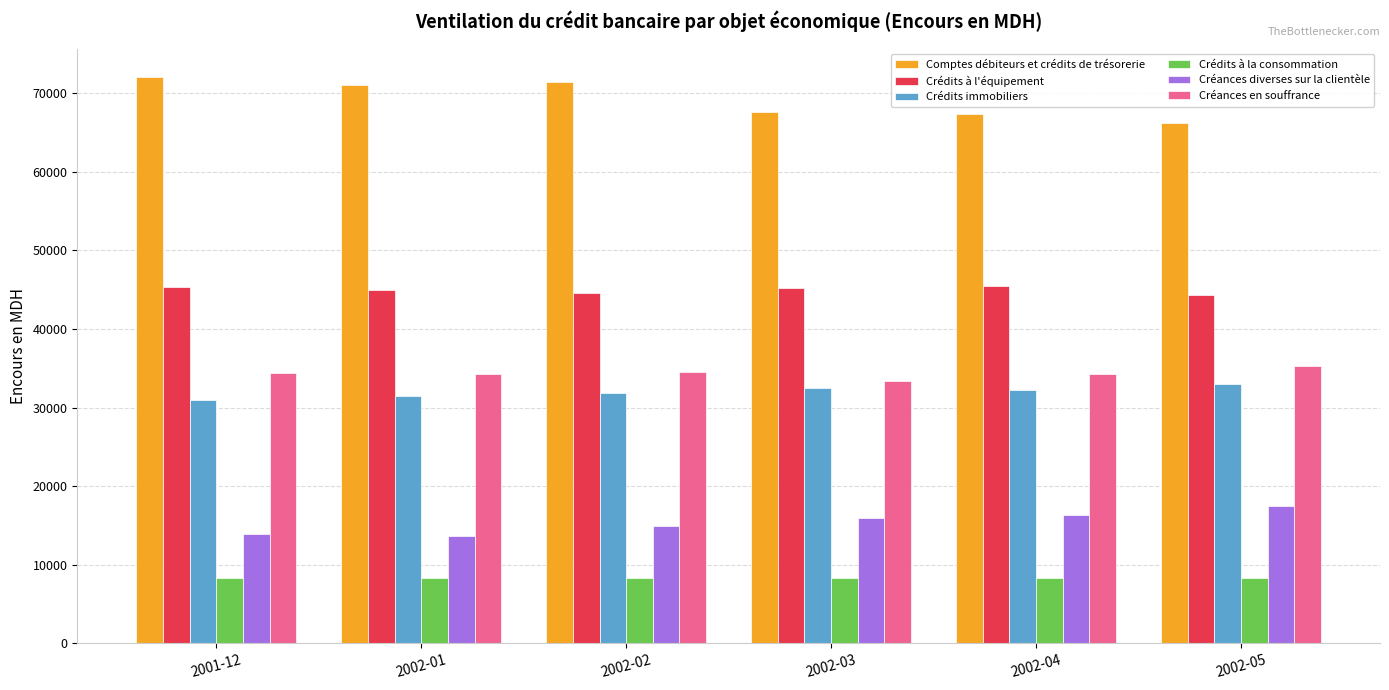

What is the label of the 5th bar from the right?

2002-01